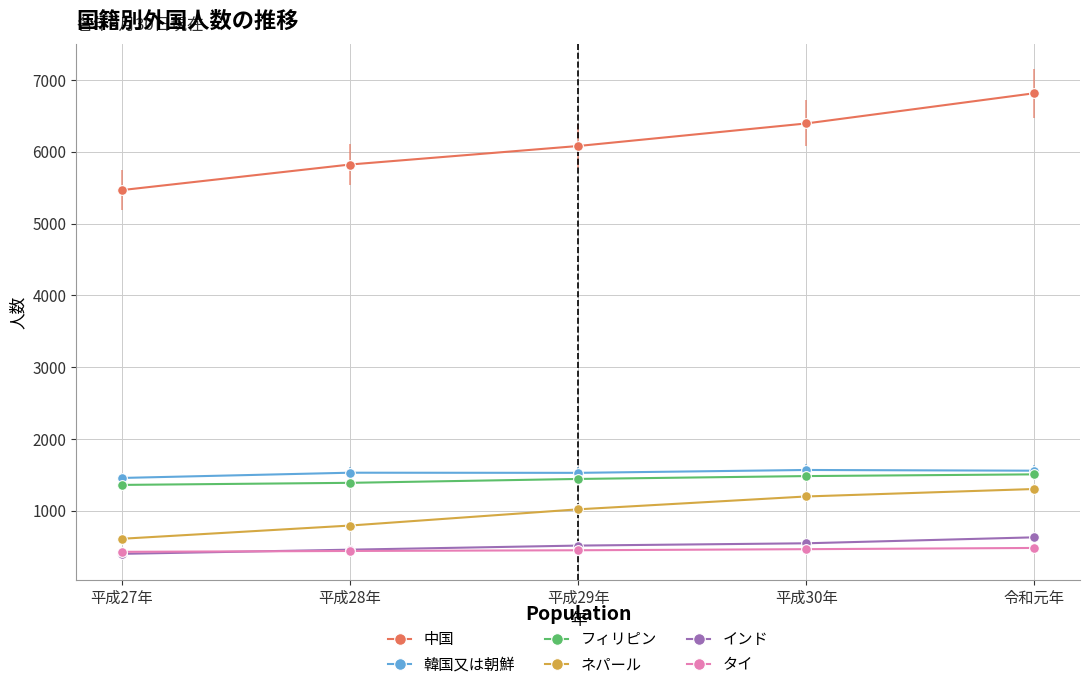

What is the total value across all series at 平成27年?

9721